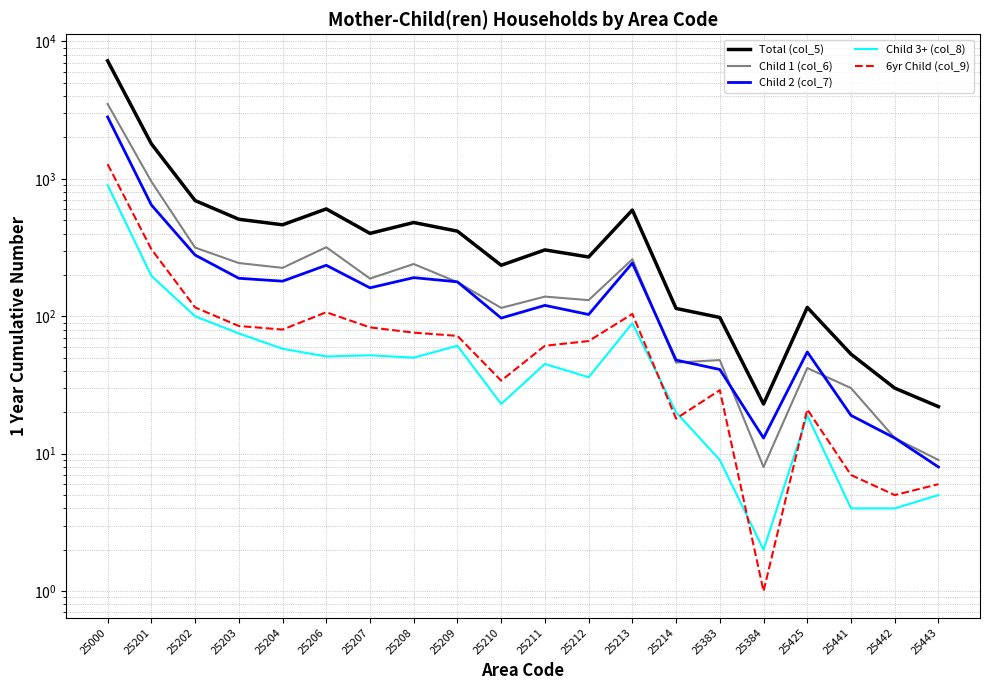

Does the chart display data point markers on the line(s)?

No